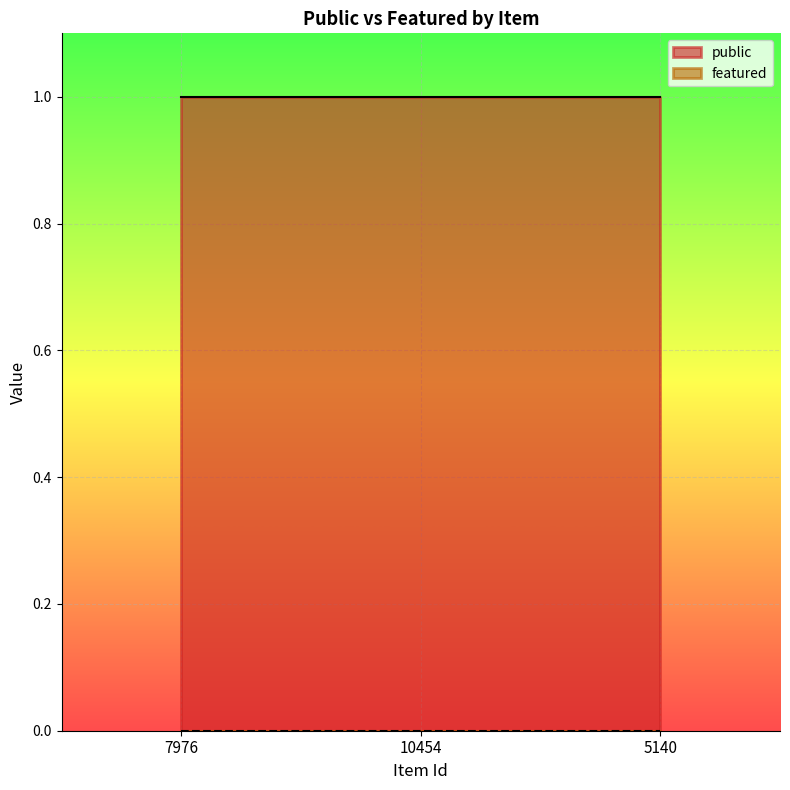

At which label is public closest to 1?

7976